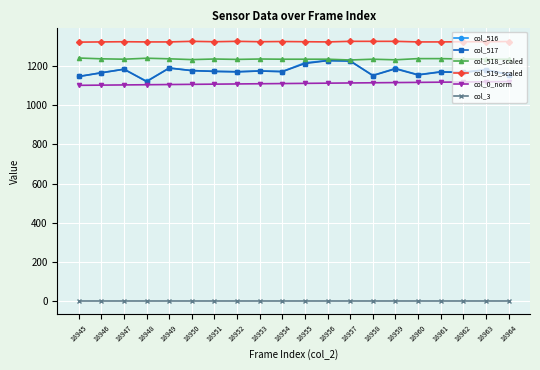

Which series has the largest total across all categories?

col_519_scaled